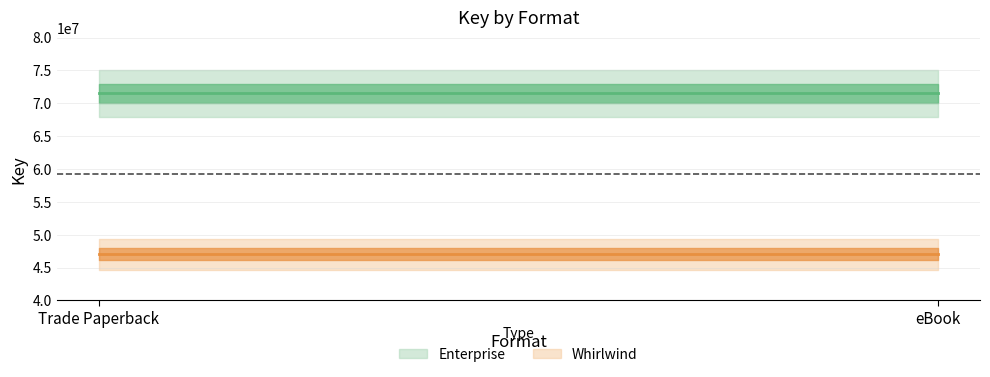

Is it true that Enterprise equals 71534675 at eBook?

True